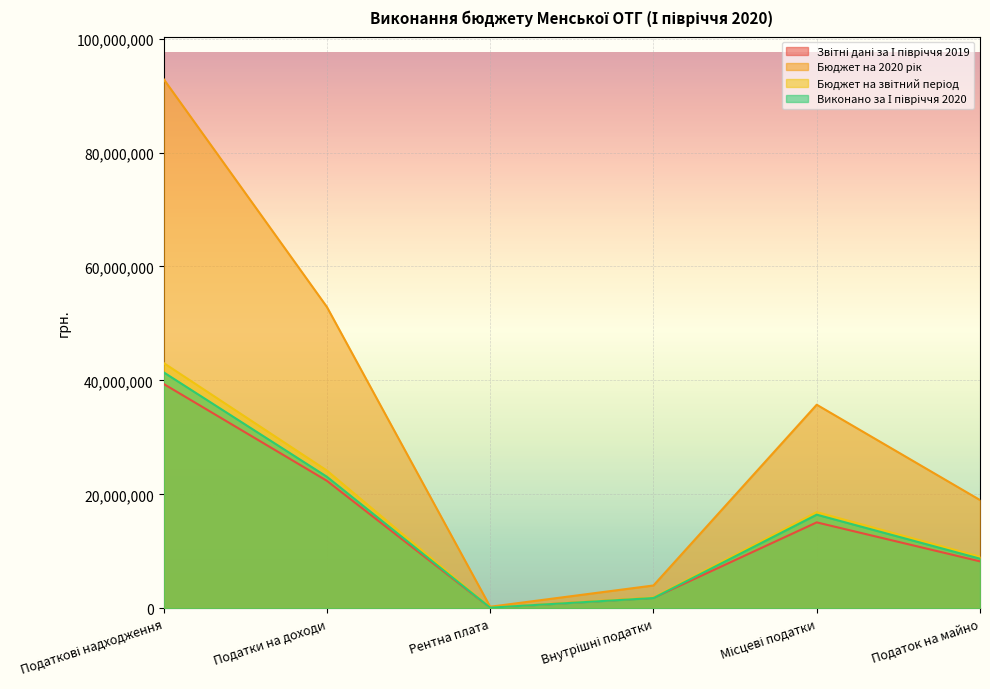

What is the label of the 5th point from the right?

Податки на доходи